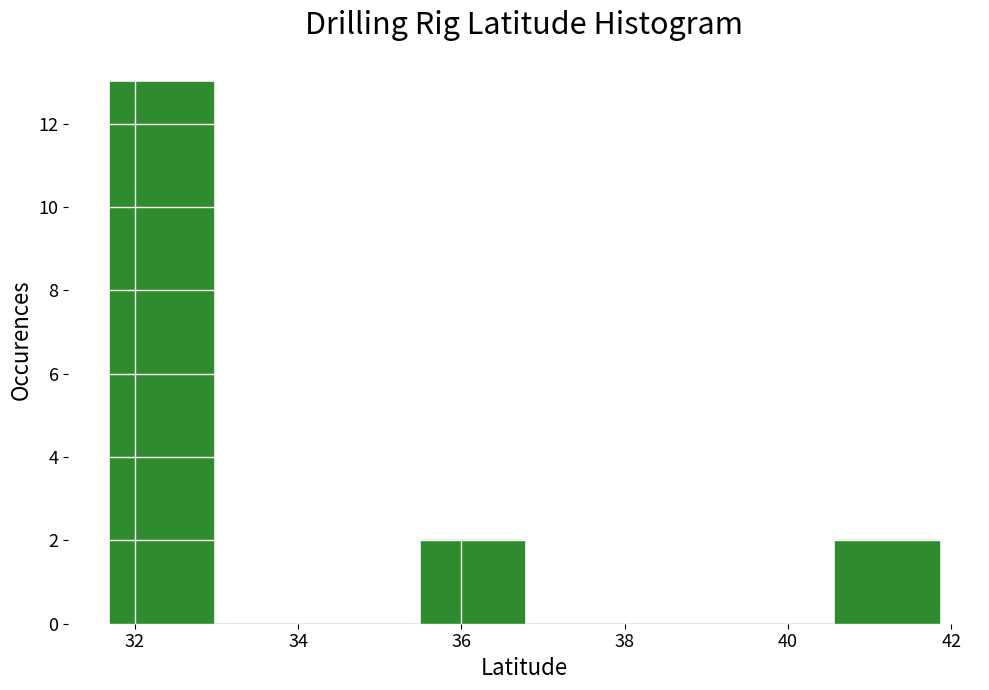

Reading left to right, list every bar in this chart as the range it spans on the x-axis followed by its height. Neither the bar edges nor the heights are printed on the chart, so give them approximately, as read against the axes.

31.6 to 33.0: 13
33.0 to 34.2: 0
34.2 to 35.4: 0
35.4 to 36.8: 2
36.8 to 38.0: 0
38.0 to 39.4: 0
39.4 to 40.6: 0
40.6 to 41.8: 2